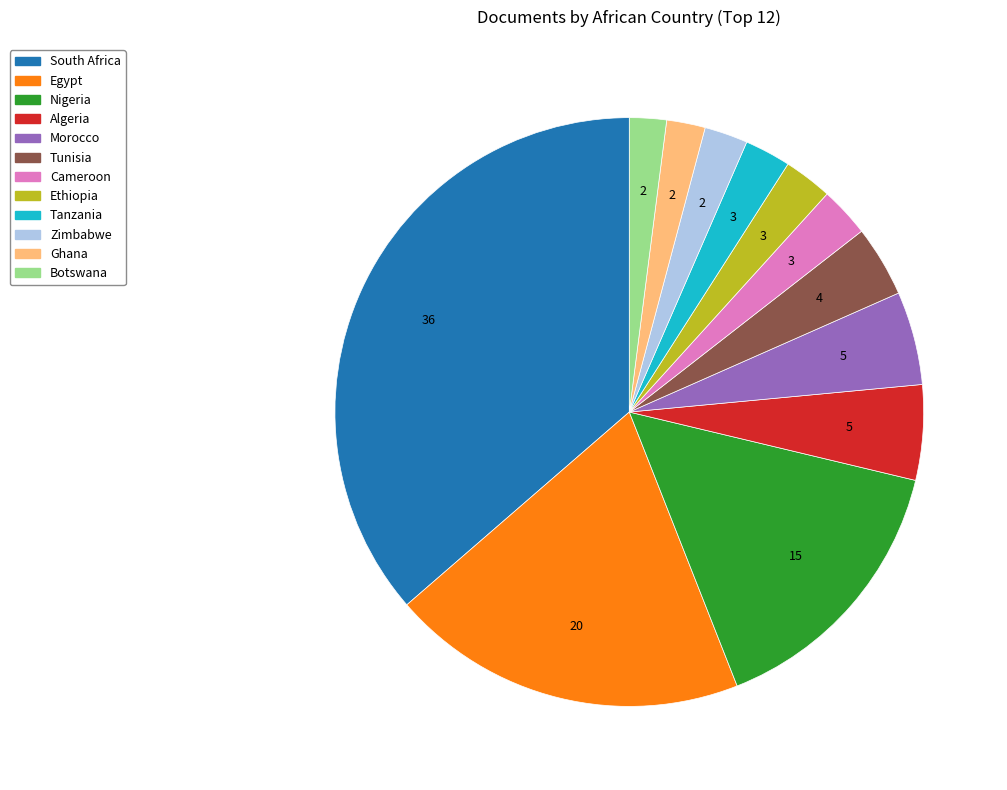

Which slice is the largest?

South Africa